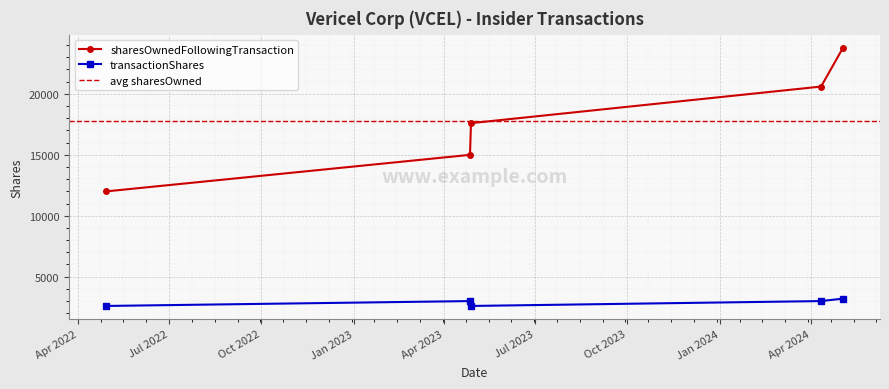

Reading right to left, transcribe all the data shown in this chart.

23794	20594	17594	14994	11994